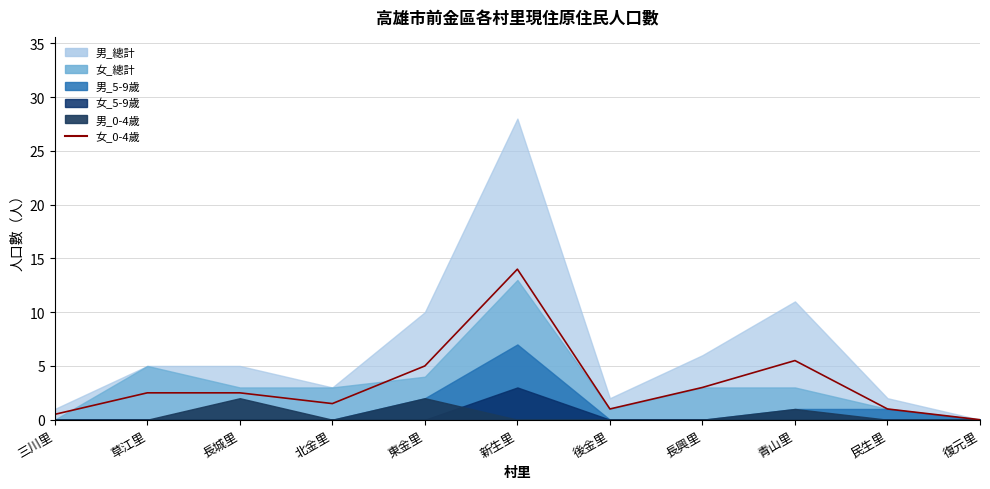

At which label is the value closest to 7?

青山里